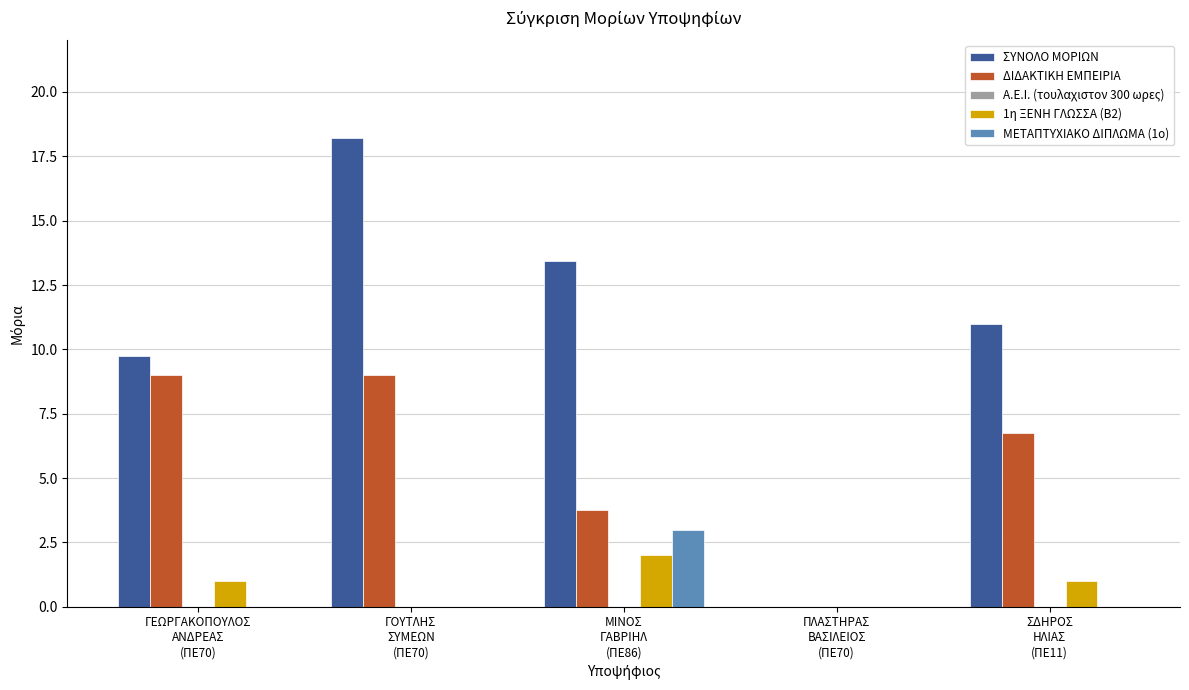

The ΔΙΔΑΚΤΙΚΗ ΕΜΠΕΙΡΙΑ series shows 9.9 at ΣΔΗΡΟΣ
ΗΛΙΑΣ
(ΠΕ11). True or false?

False